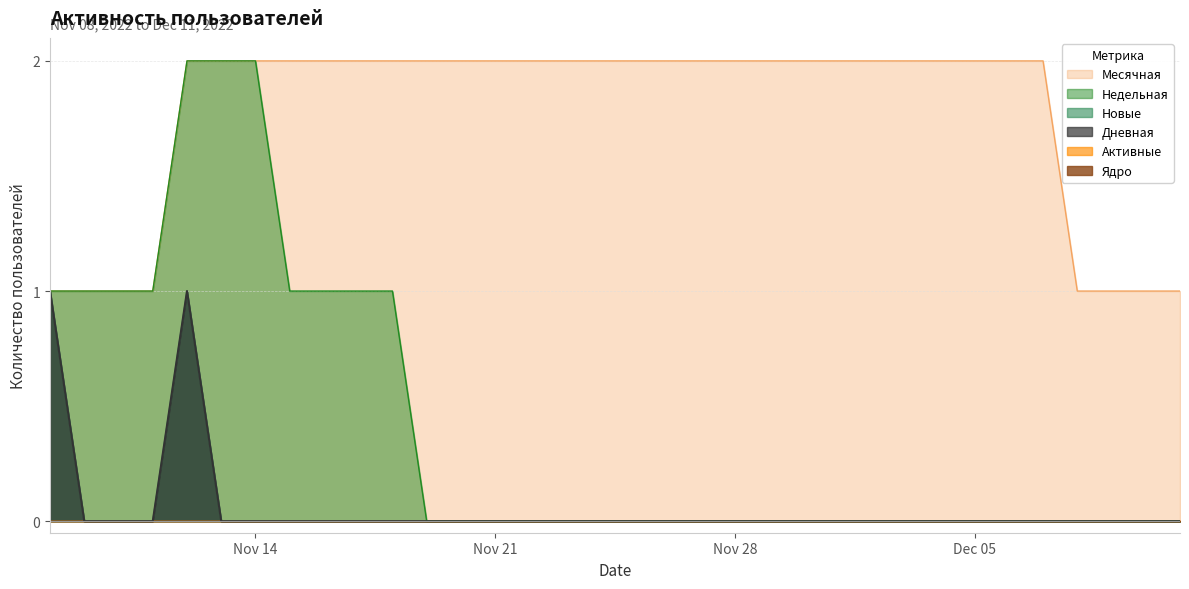

How many lines are shown in the chart?

6